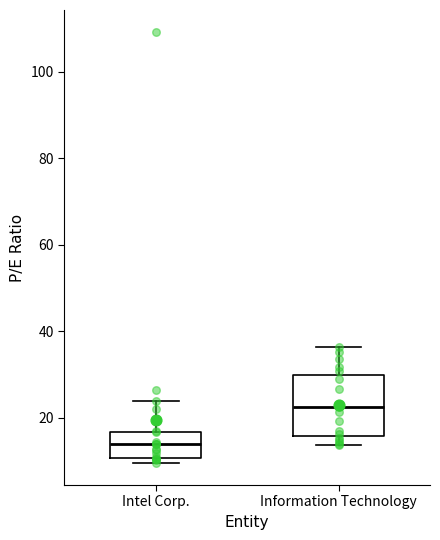

Which box has the lowest median line?

Intel Corp.